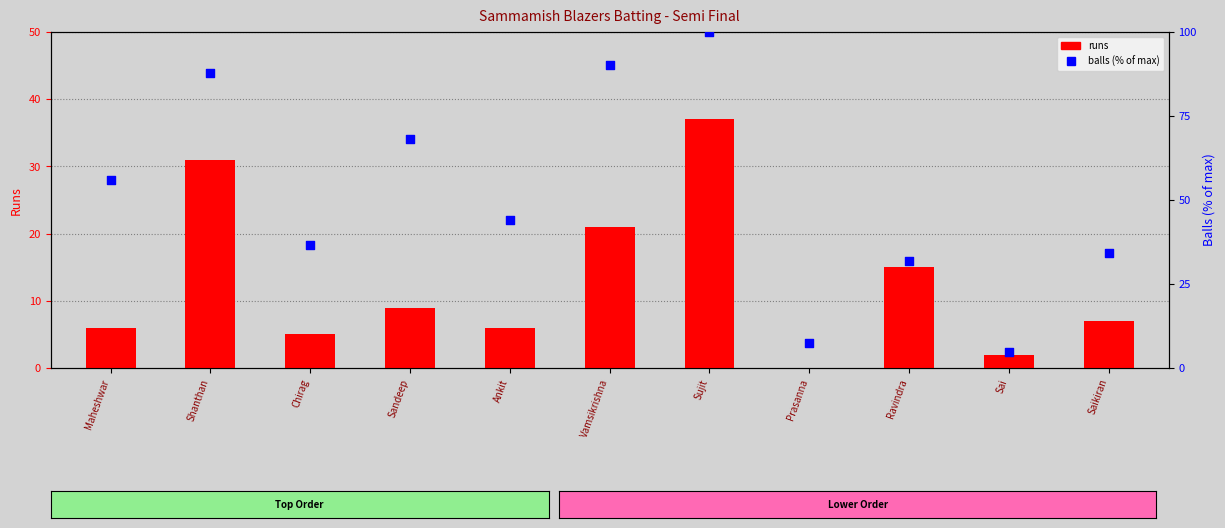

What are all the series names shown in the legend?

runs, balls (% of max)